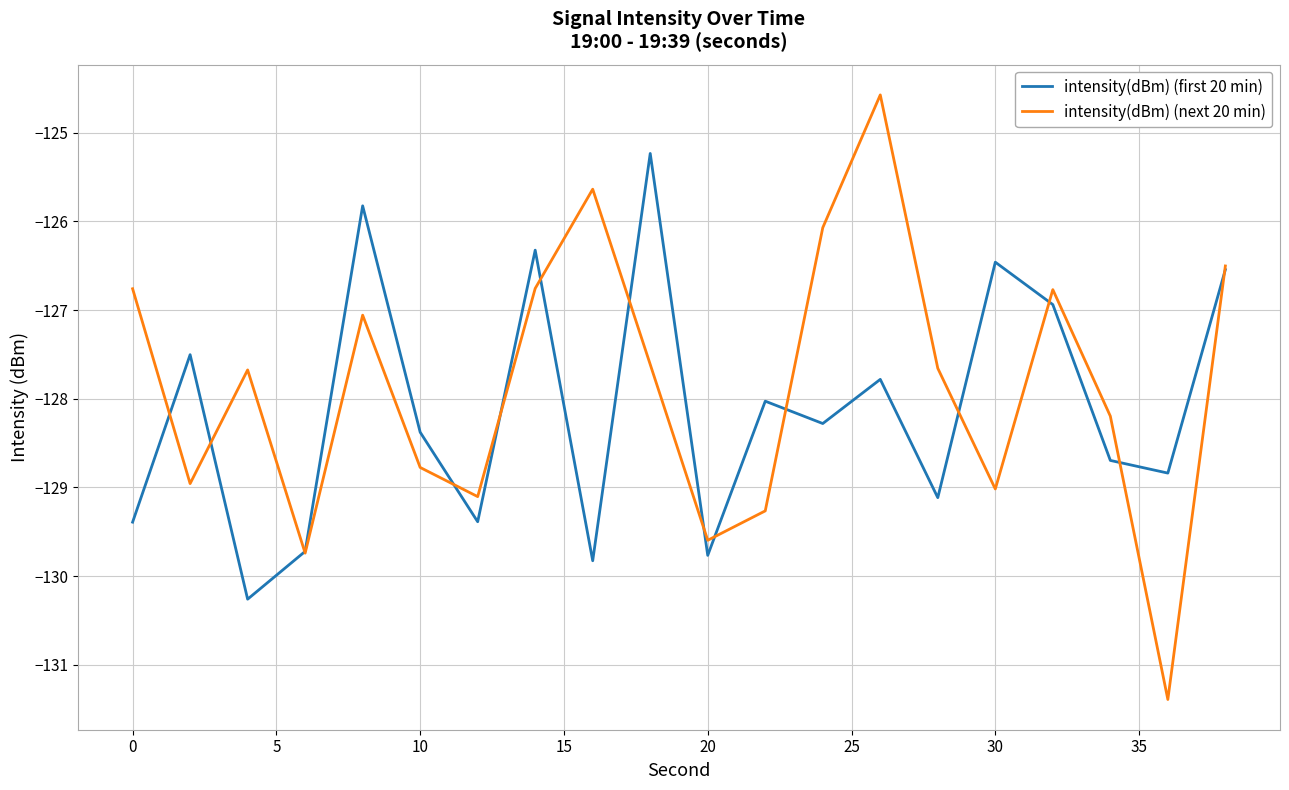

Which series has the widest spread of values?

intensity(dBm) (next 20 min)